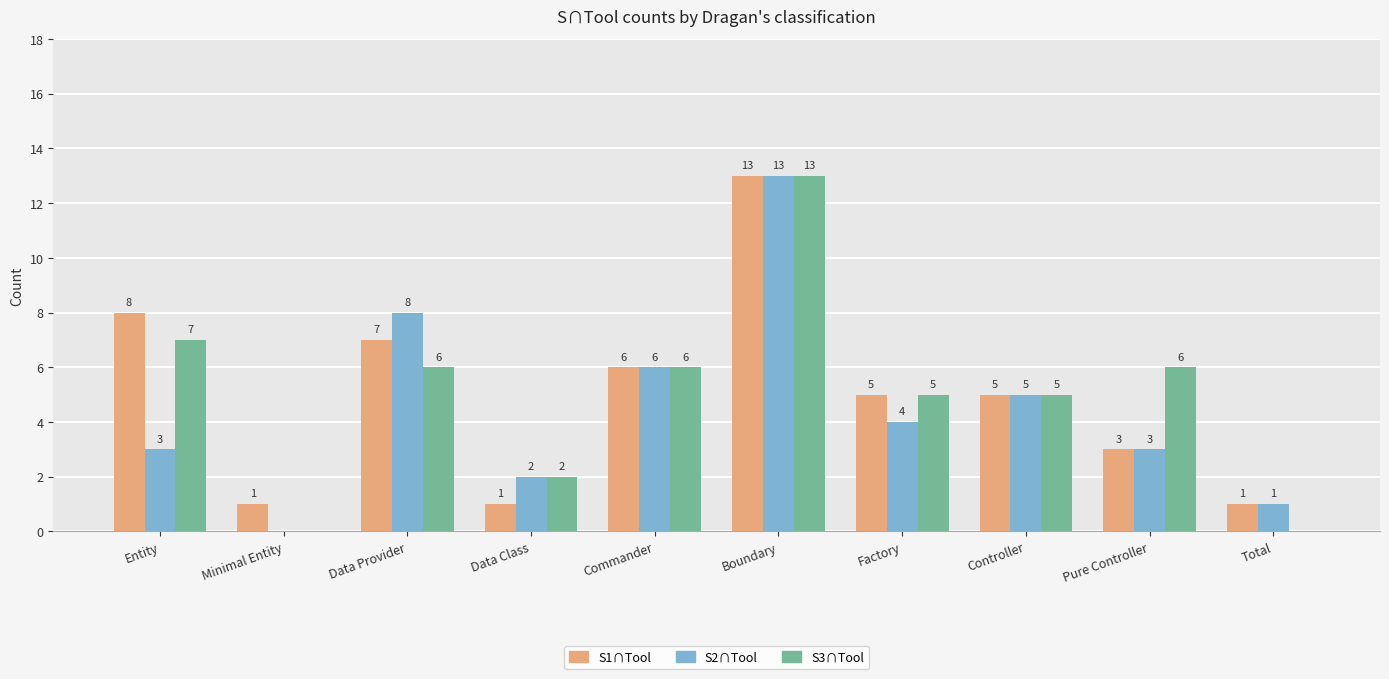

Reading left to right, what are all the values shown in this chart?

S1∩Tool: Entity=8	Minimal Entity=1	Data Provider=7	Data Class=1	Commander=6	Boundary=13	Factory=5	Controller=5	Pure Controller=3	Total=1
S2∩Tool: Entity=3	Minimal Entity=0	Data Provider=8	Data Class=2	Commander=6	Boundary=13	Factory=4	Controller=5	Pure Controller=3	Total=1
S3∩Tool: Entity=7	Minimal Entity=0	Data Provider=6	Data Class=2	Commander=6	Boundary=13	Factory=5	Controller=5	Pure Controller=6	Total=0